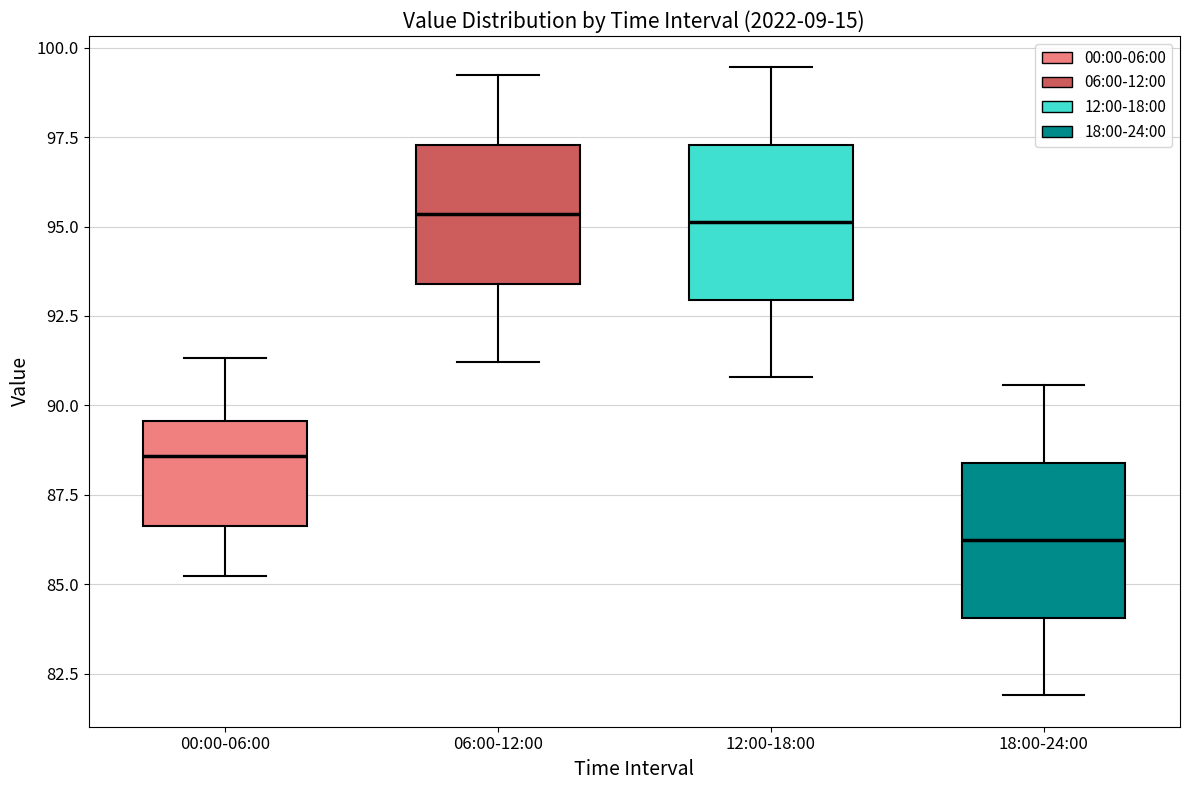

Which box's median line is the lowest?

18:00-24:00